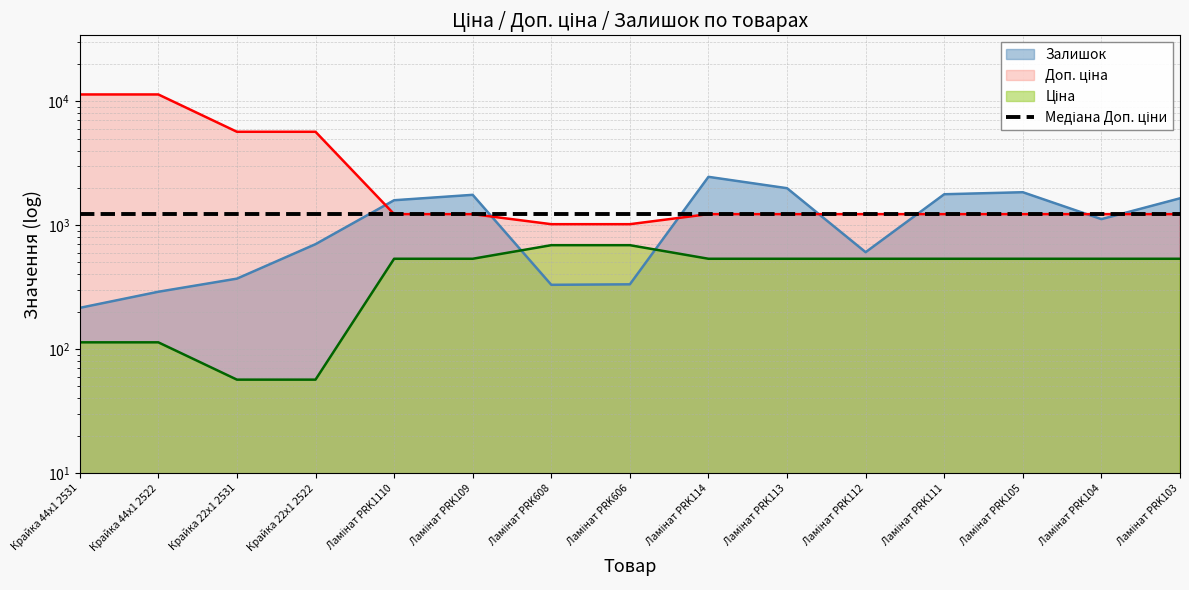

What is the difference between the highest and lowest values at Ламінат PRK114?

1917.6